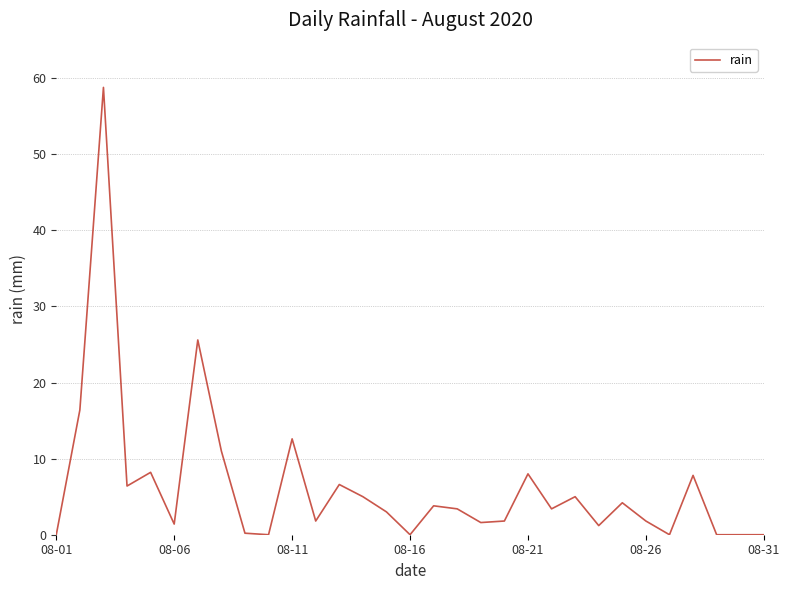

What is the maximum value shown in the chart?

58.8